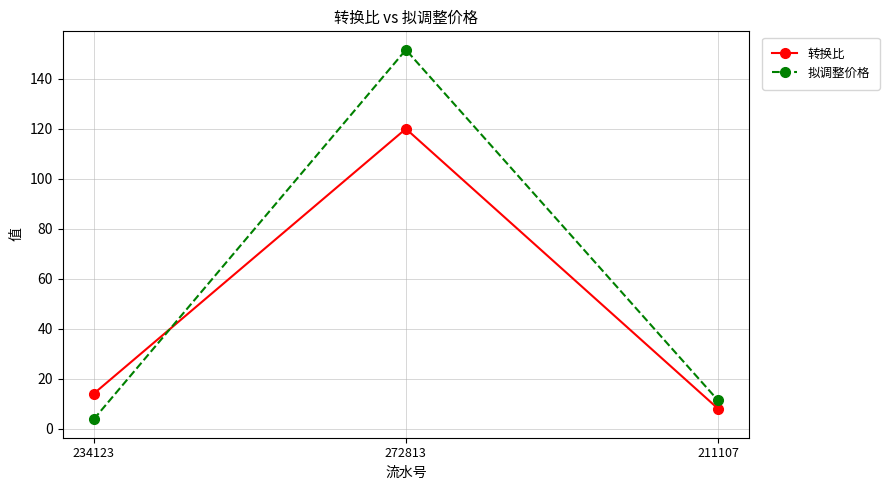

What is the average value of the 拟调整价格 series?

55.6